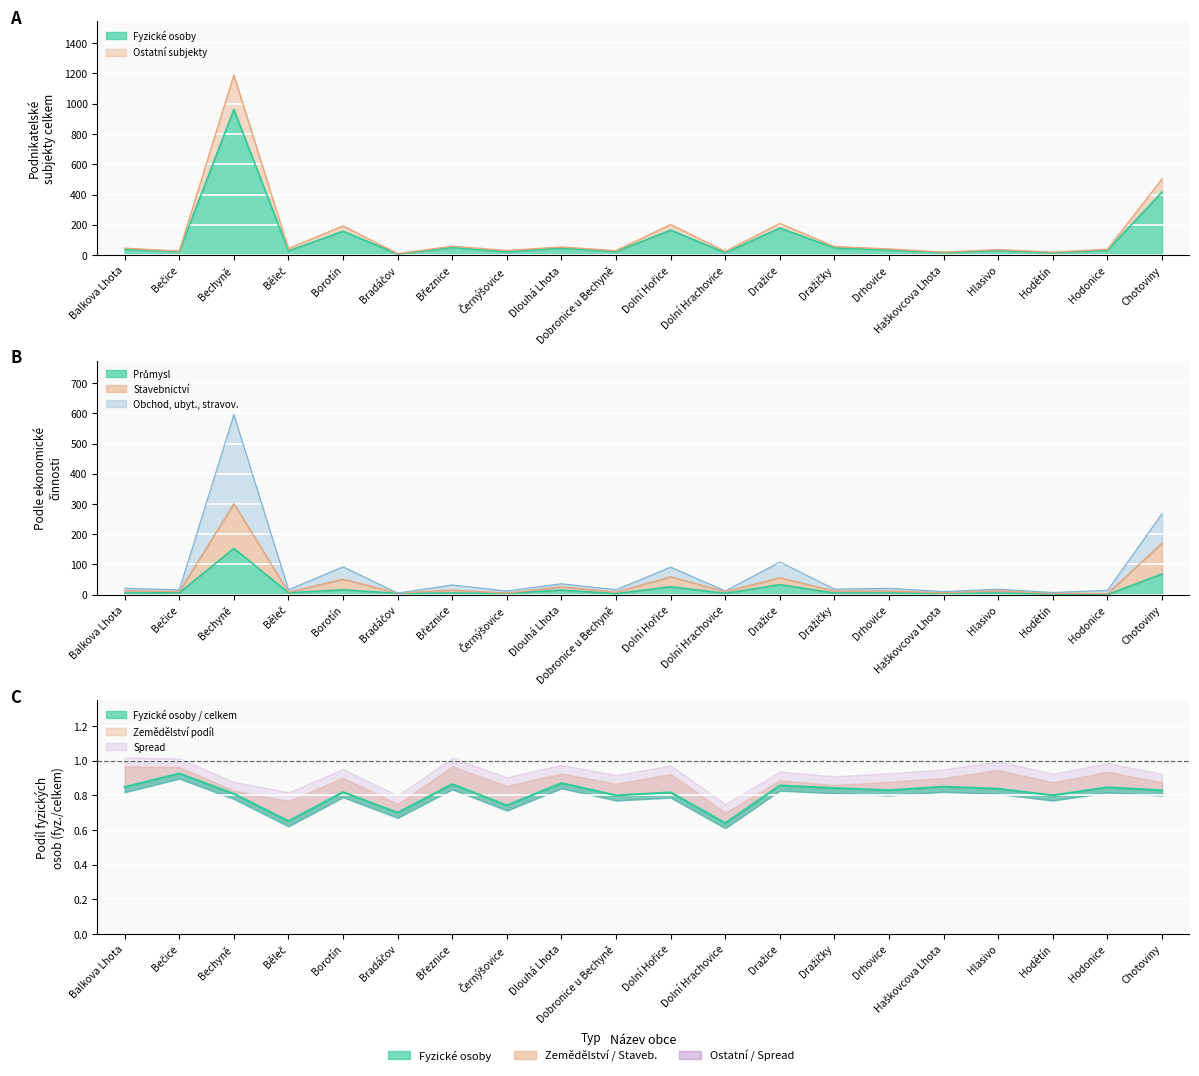

True or false: Fyzické osoby has more than 2 points higher than both neighbors.

True